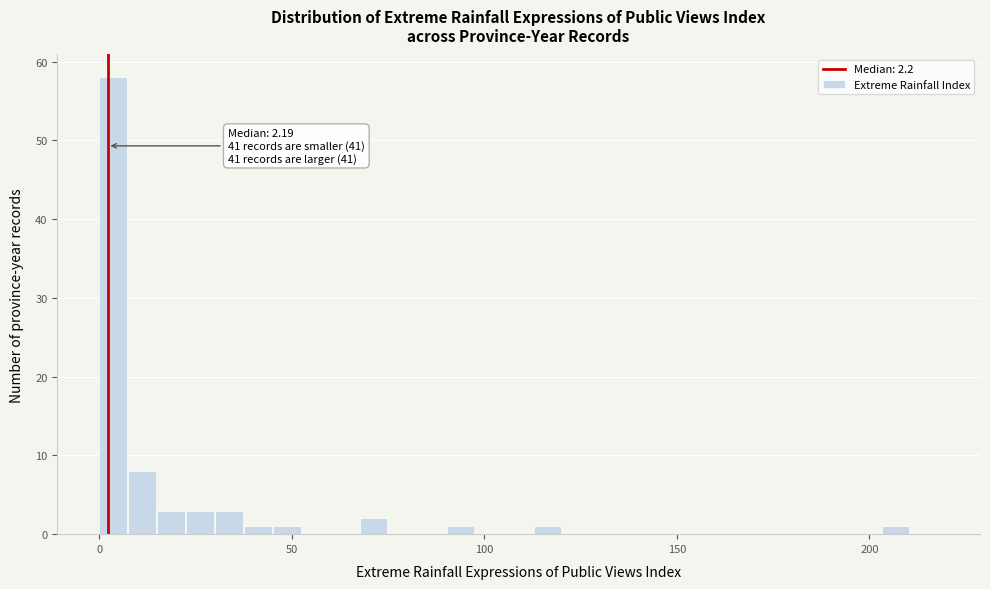

Read against the x-axis, roughly where is the centre of the tallest bar?

5